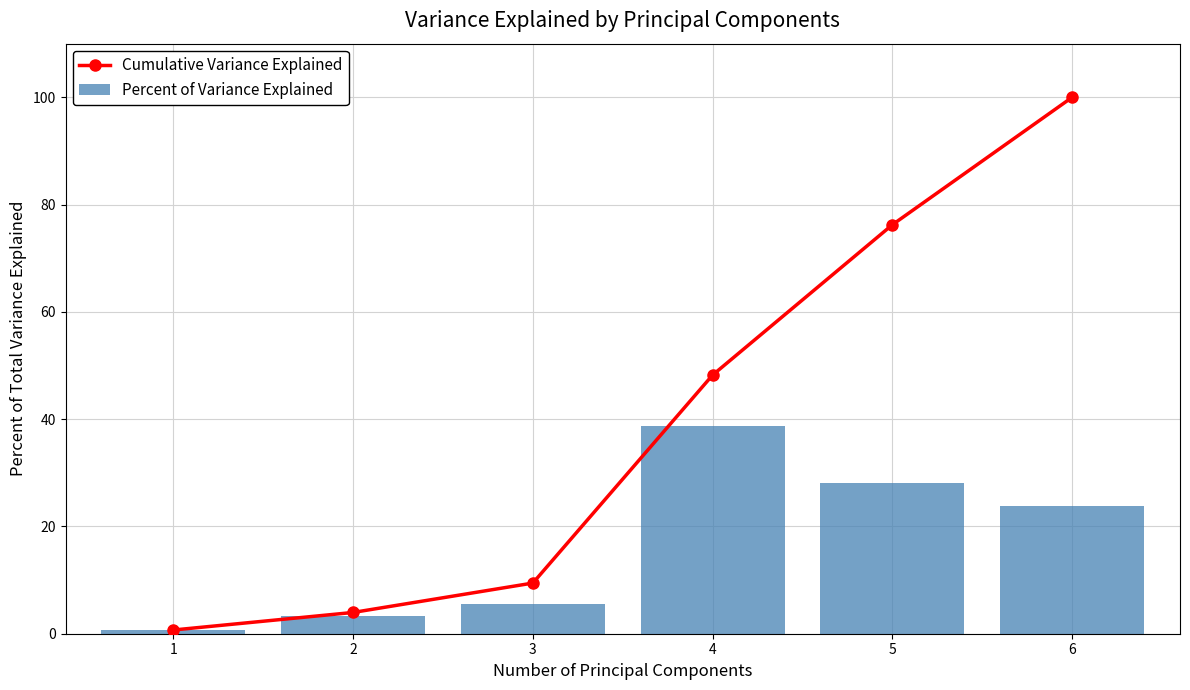

How many data points in Cumulative Variance Explained are less than 48?

3